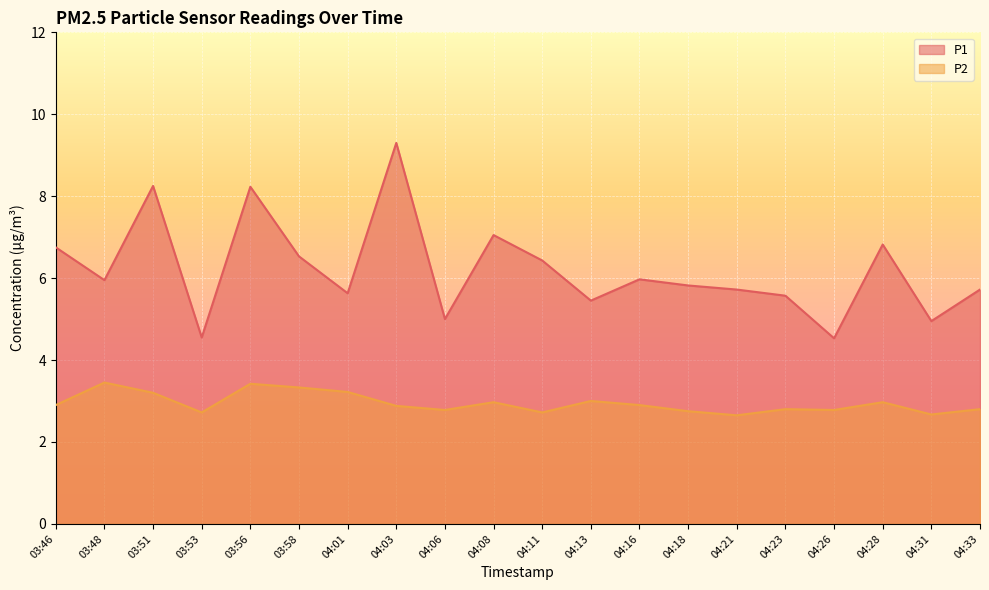

Rank the series by their maximum value, from lowest to highest.

P2, P1